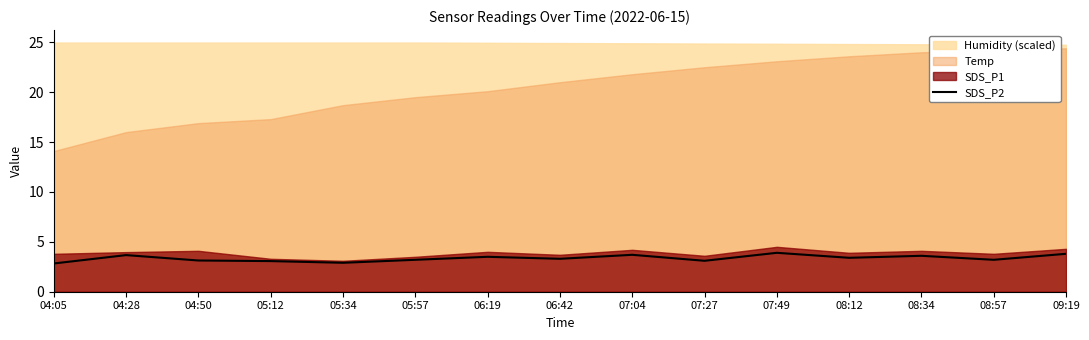

Is it true that SDS_P2 equals 1.2 at 07:49?

False